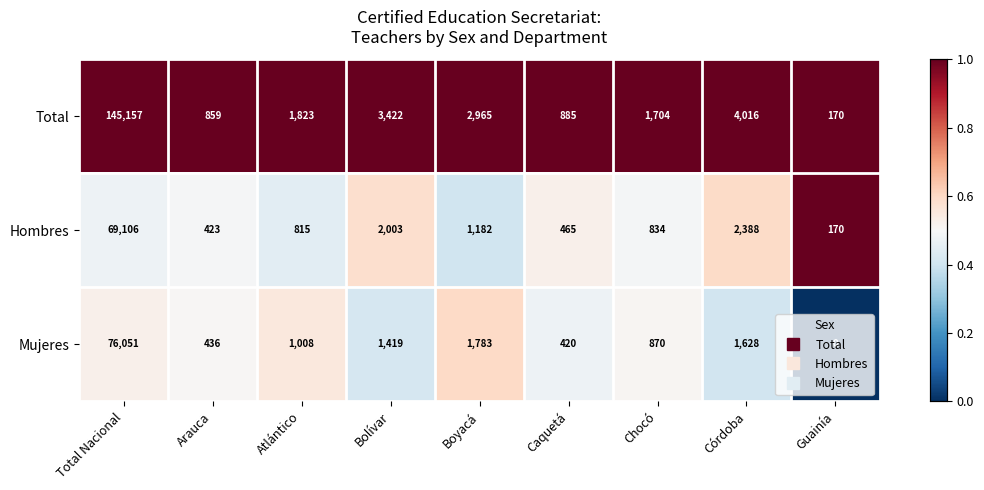

What is the difference between the highest and lowest values at Chocó?

870